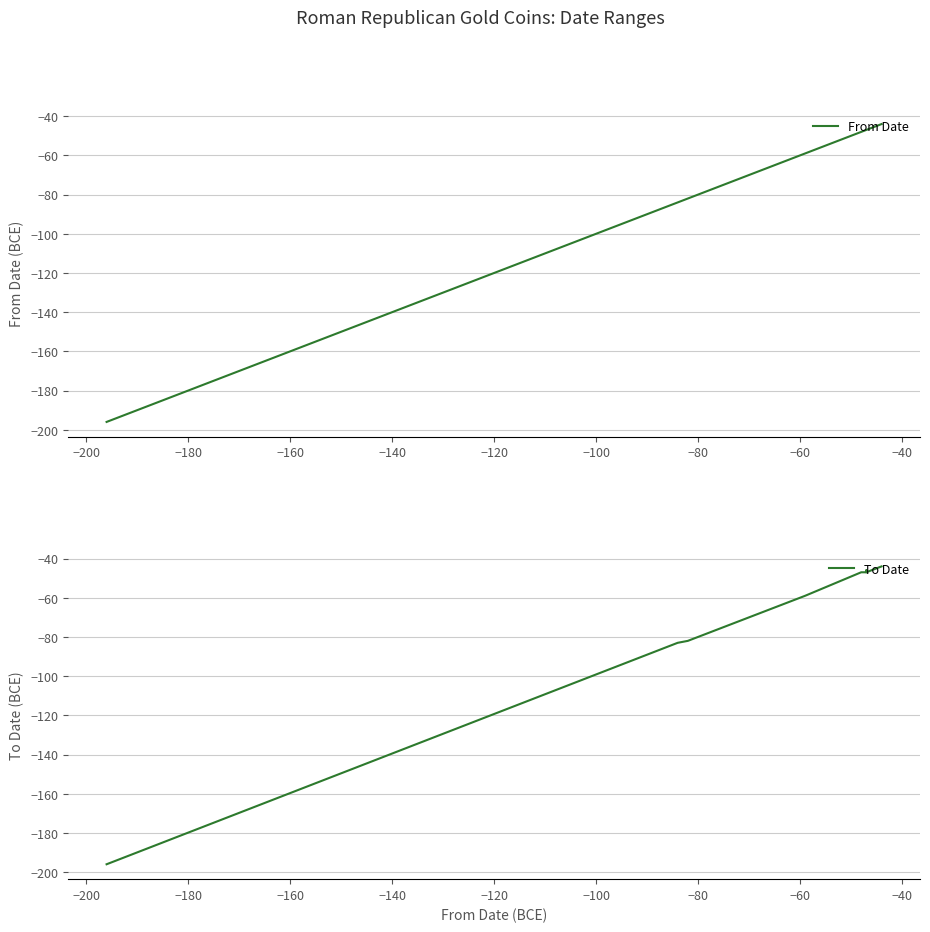

Does the chart have visible grid lines?

Yes